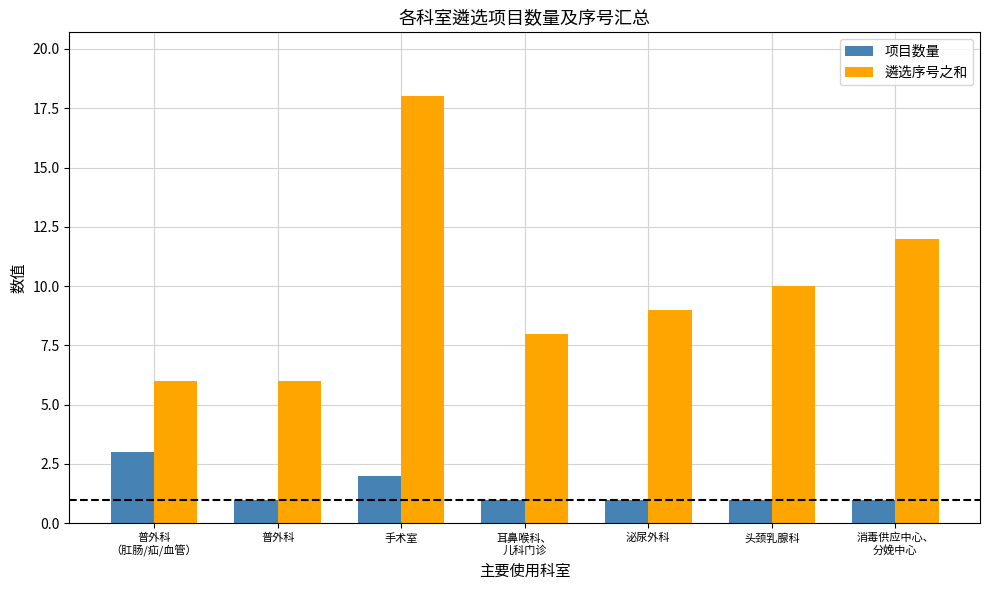

At 头颈乳腺科, list the series in order from largest to smallest.

遴选序号之和, 项目数量